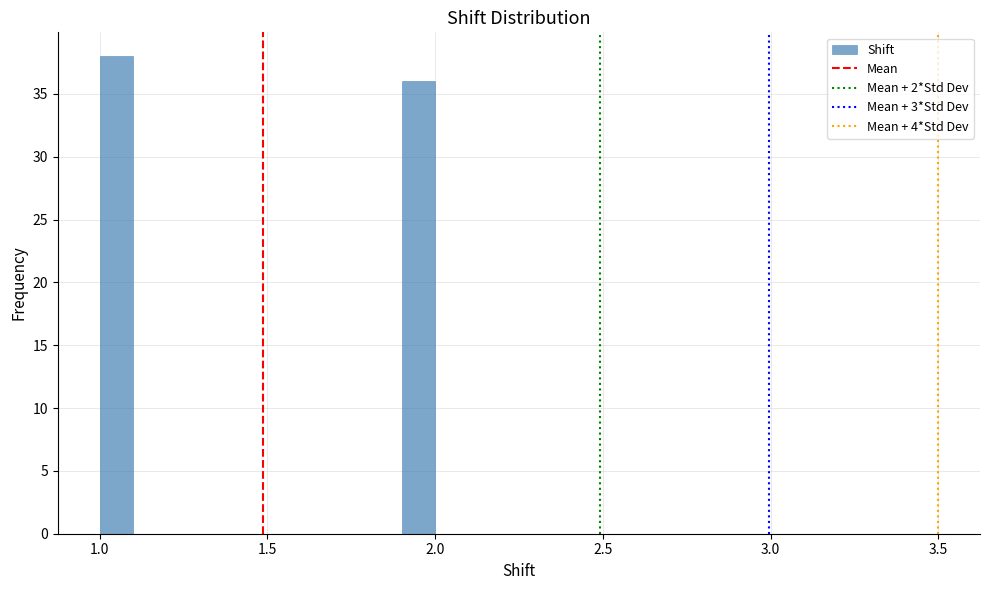

Read against the x-axis, roughly where is the centre of the tallest bar?

1.05